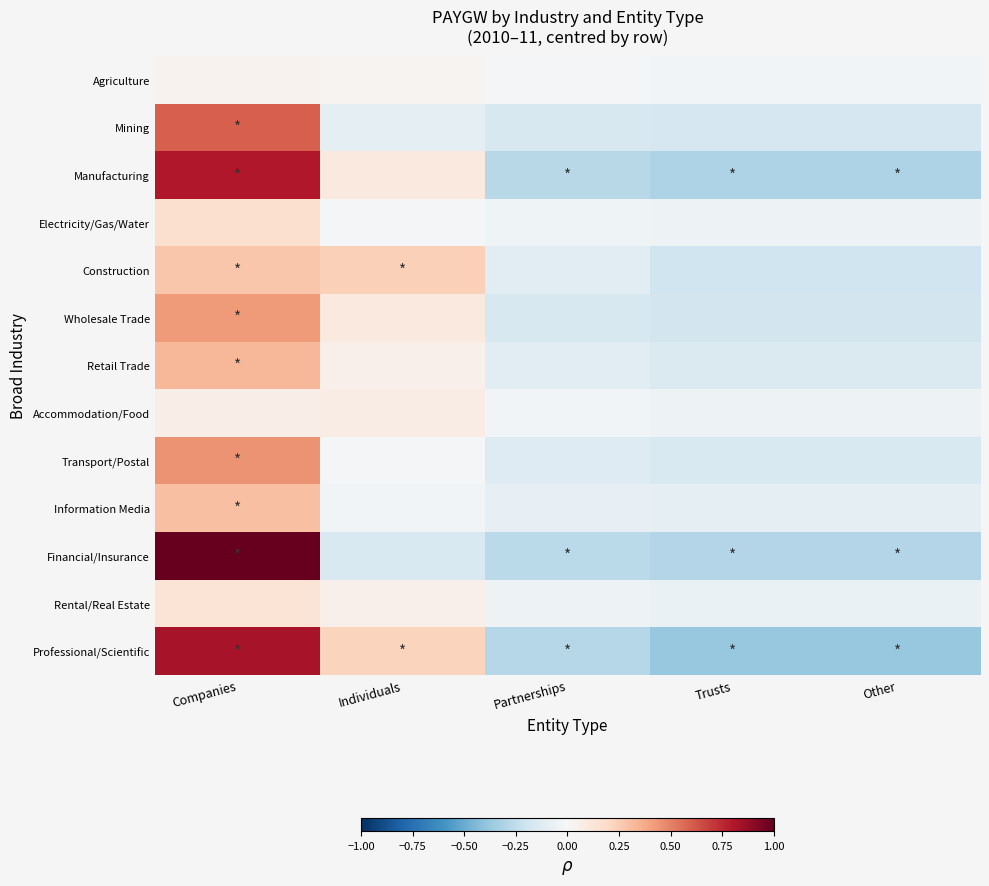

What is the minimum value shown in the chart?

-0.4